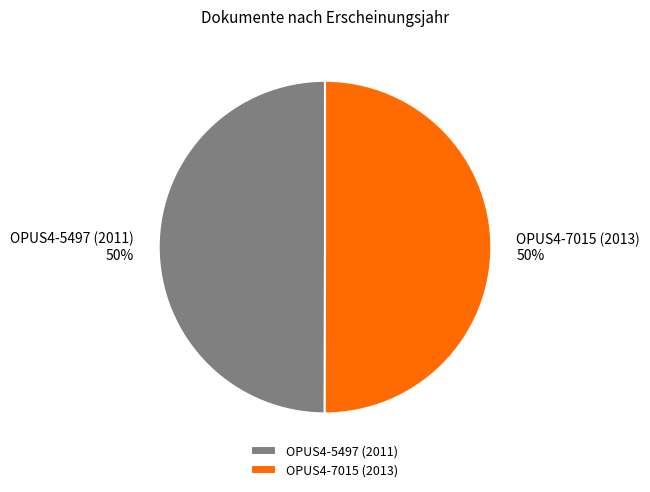

True or false: OPUS4-7015 (2013) accounts for 50% of the total.

True